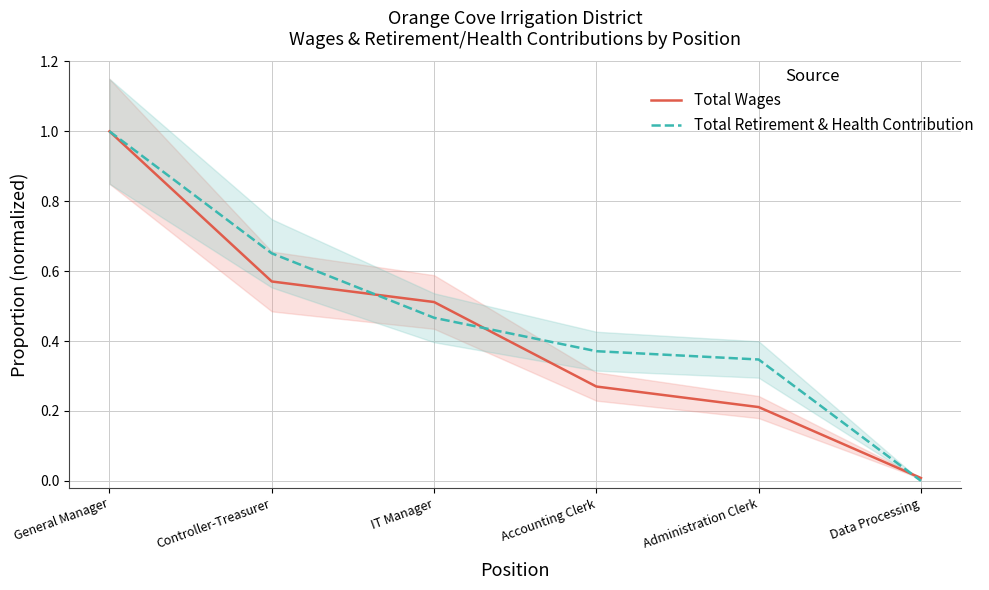

Reading left to right, what are all the values shown in this chart?

Total Wages: 1.0	0.6	0.5	0.3	0.2	0.0
Total Retirement & Health Contribution: 1.0	0.7	0.5	0.4	0.3	0.0